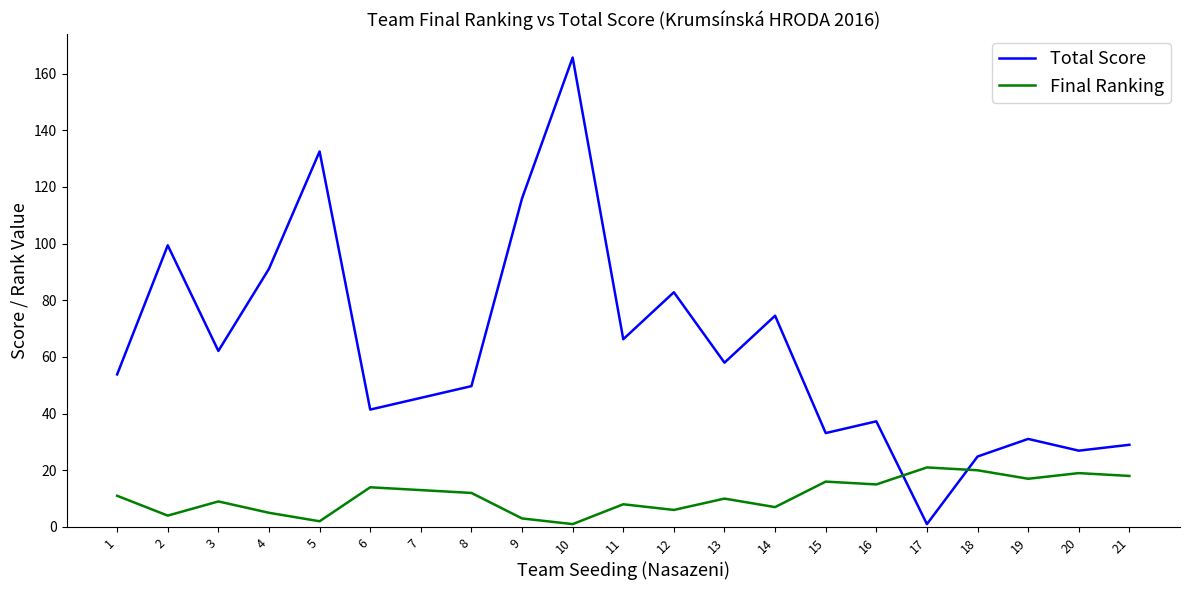

What is the spread (max minus min) of values at 20?

7.9